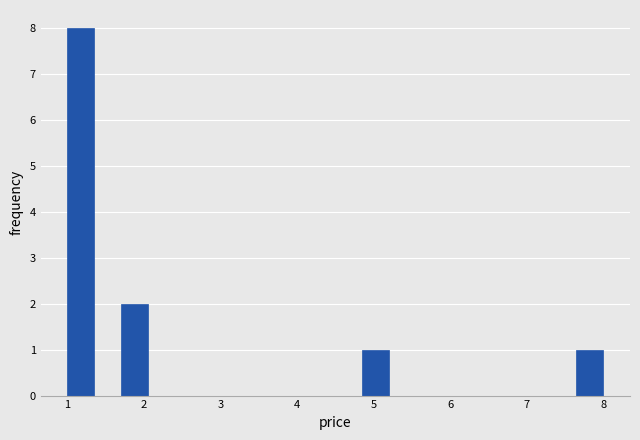

Read against the x-axis, roughly where is the centre of the tallest bar?

1.2